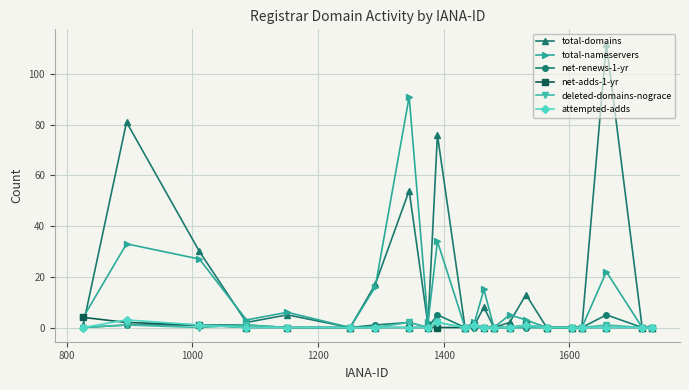

Which series has the widest spread of values?

total-domains